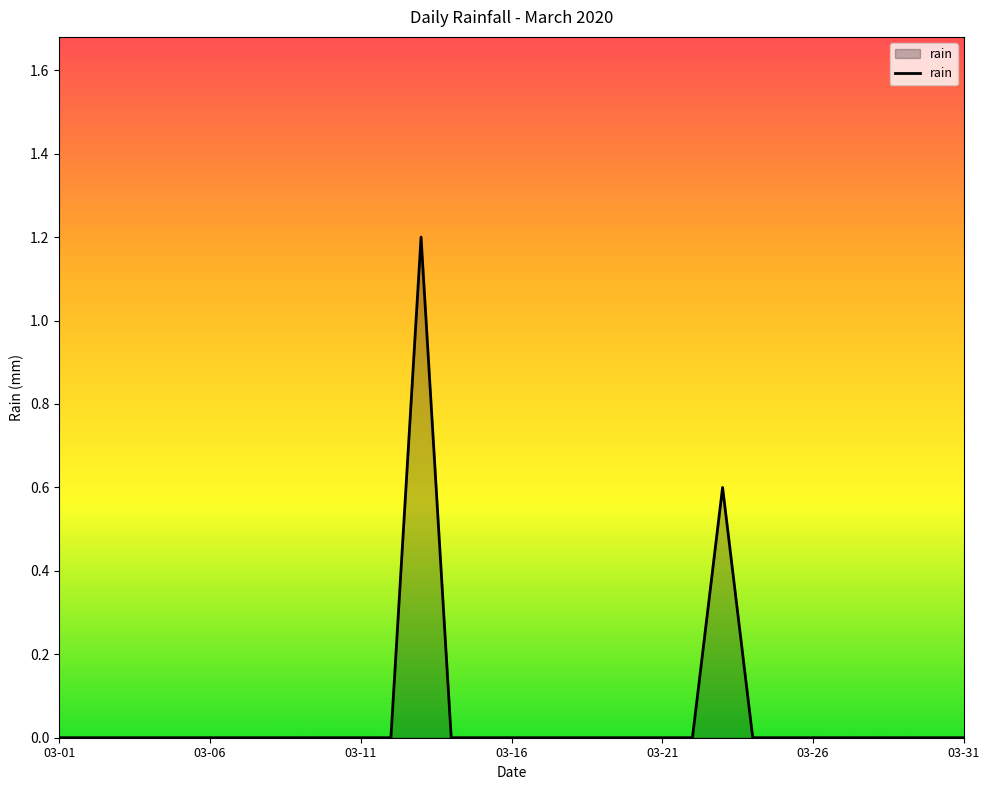

What is the difference between the maximum and minimum values?

1.2